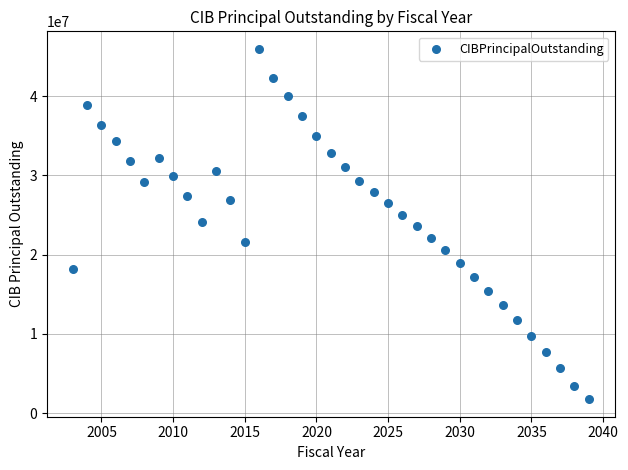

What is the range of X values (max minus min)?

36